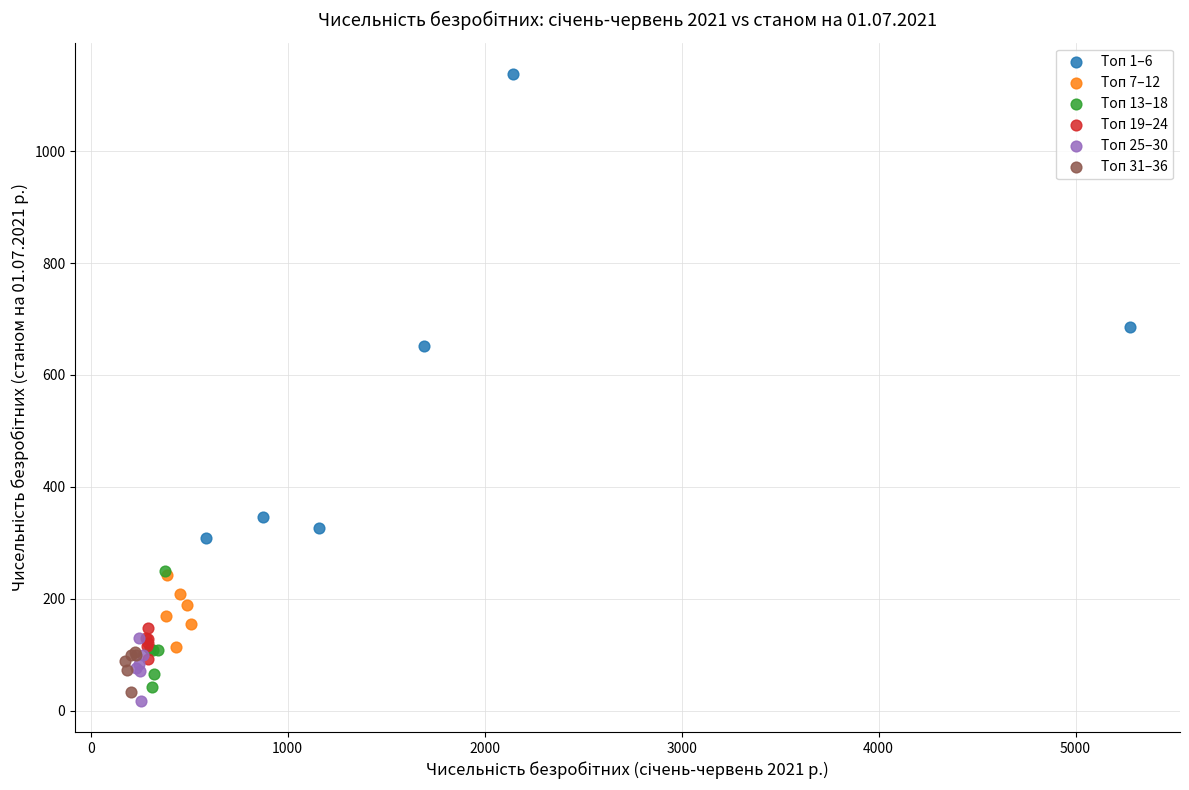

What are all the series names shown in the legend?

Топ 1–6, Топ 7–12, Топ 13–18, Топ 19–24, Топ 25–30, Топ 31–36